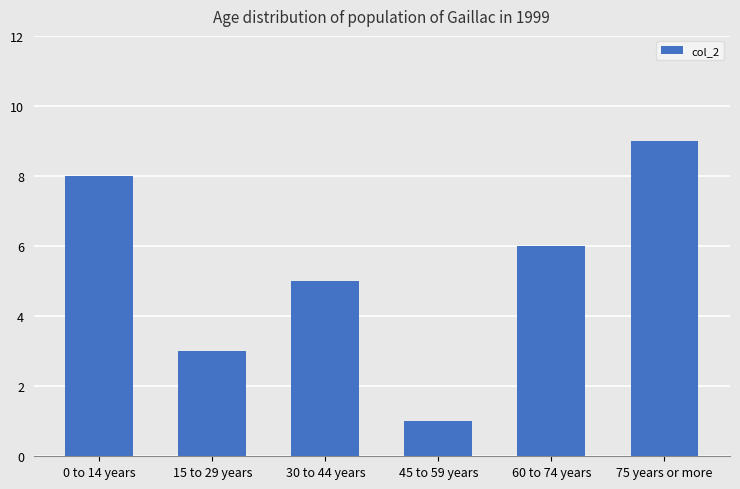

Reading left to right, transcribe all the data shown in this chart.

8	3	5	1	6	9